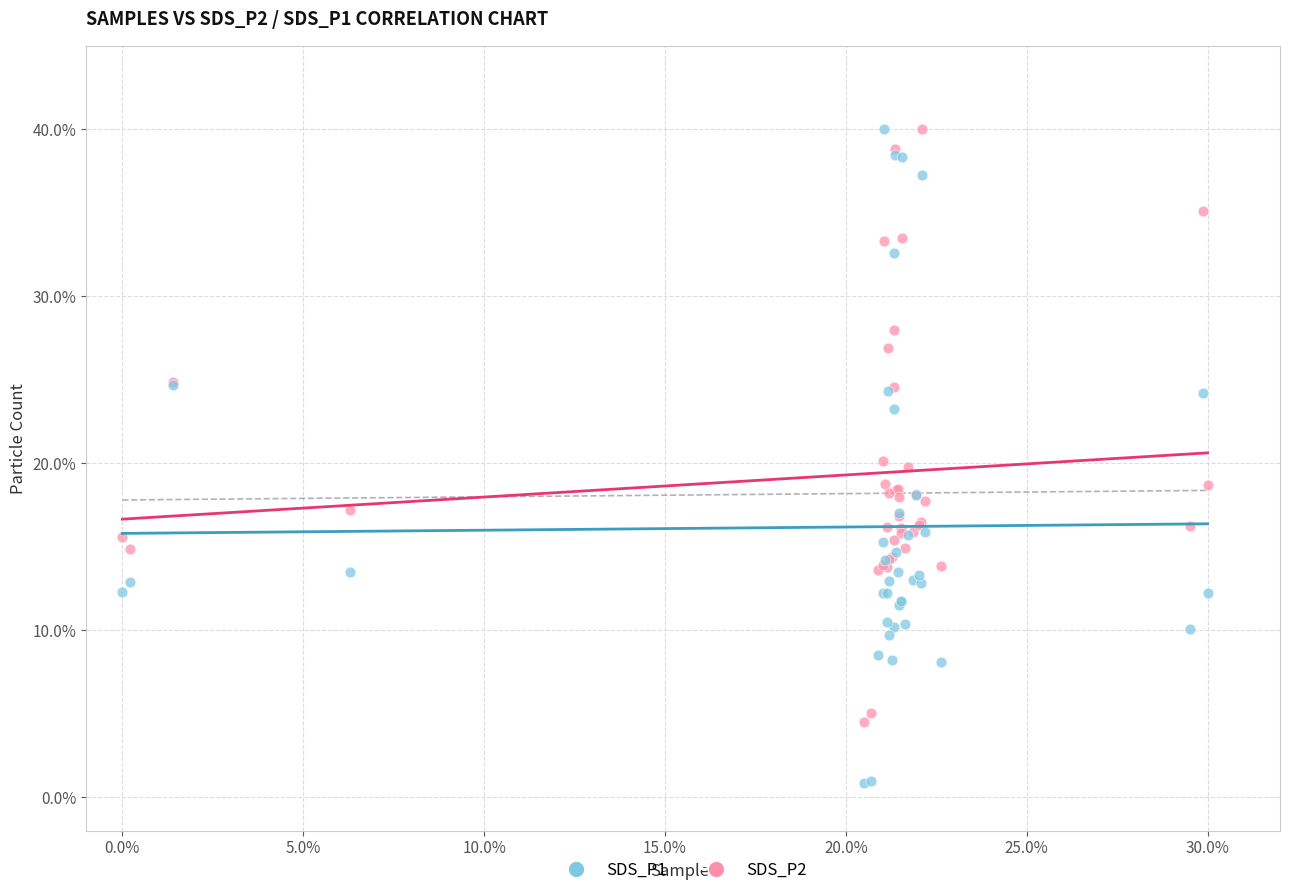

What are all the series names shown in the legend?

SDS_P1, SDS_P2